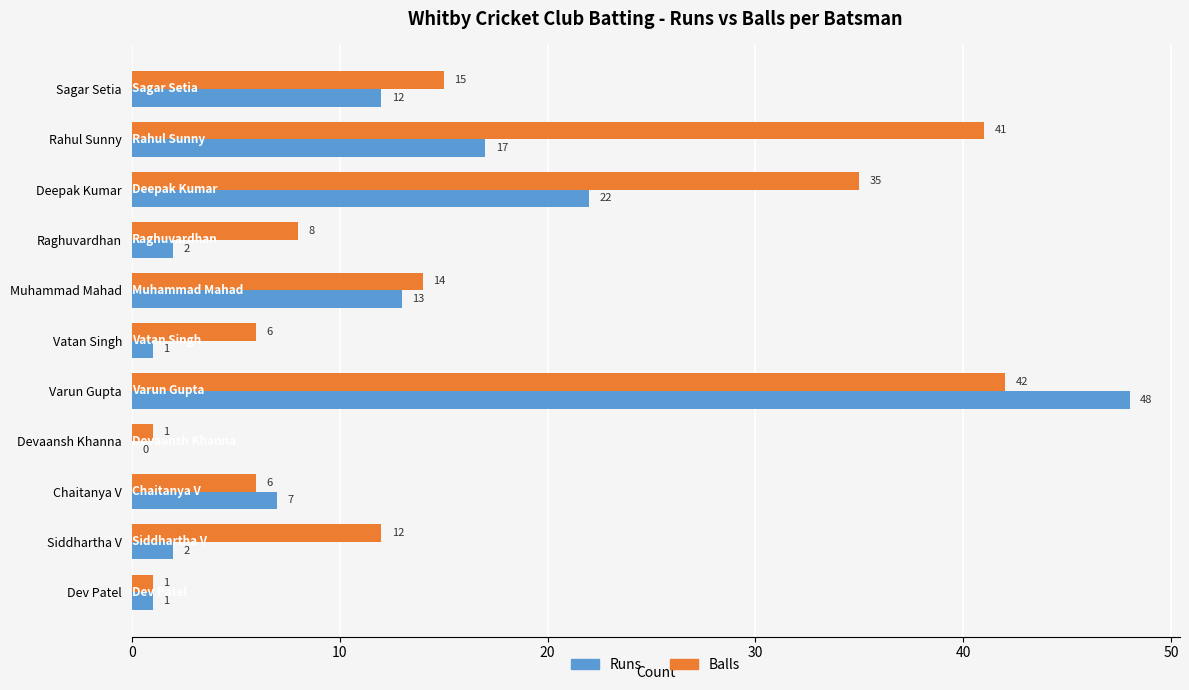

At which category is the sum across all series the highest?

Varun Gupta